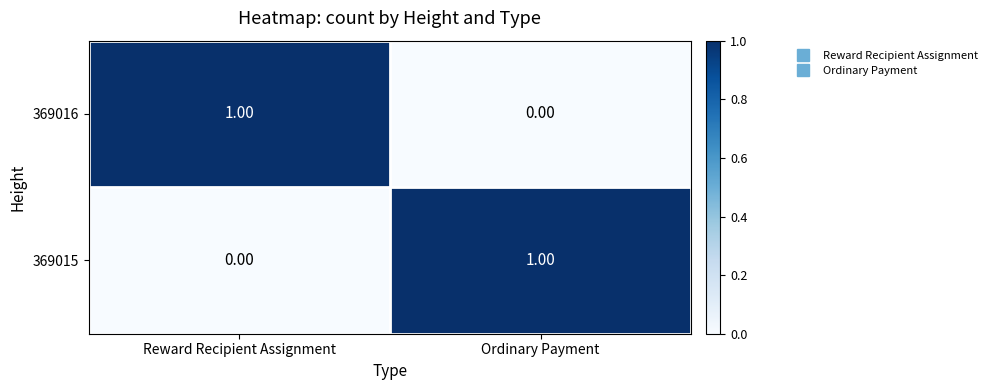

Rank the series at Reward Recipient Assignment from highest to lowest value.

369016, 369015